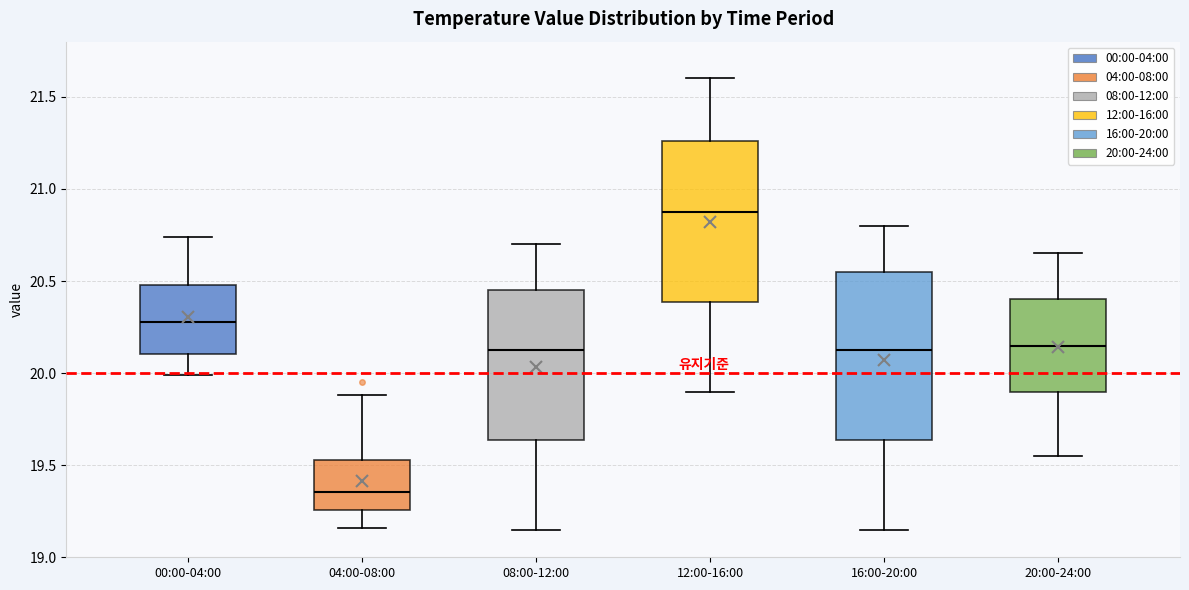

Reading left to right, read every box against the y-axis: the position of its median line, the range the box covers, and the ends of its whiskers. The values are not printed on the chart, so give them approximately, as read against the axis.

00:00-04:00: median 20.30, box 20.10 to 20.50, whiskers 20.00 to 20.75
04:00-08:00: median 19.35, box 19.25 to 19.55, whiskers 19.15 to 19.90
08:00-12:00: median 20.15, box 19.65 to 20.45, whiskers 19.15 to 20.70
12:00-16:00: median 20.90, box 20.40 to 21.25, whiskers 19.90 to 21.60
16:00-20:00: median 20.15, box 19.65 to 20.55, whiskers 19.15 to 20.80
20:00-24:00: median 20.15, box 19.90 to 20.40, whiskers 19.55 to 20.65